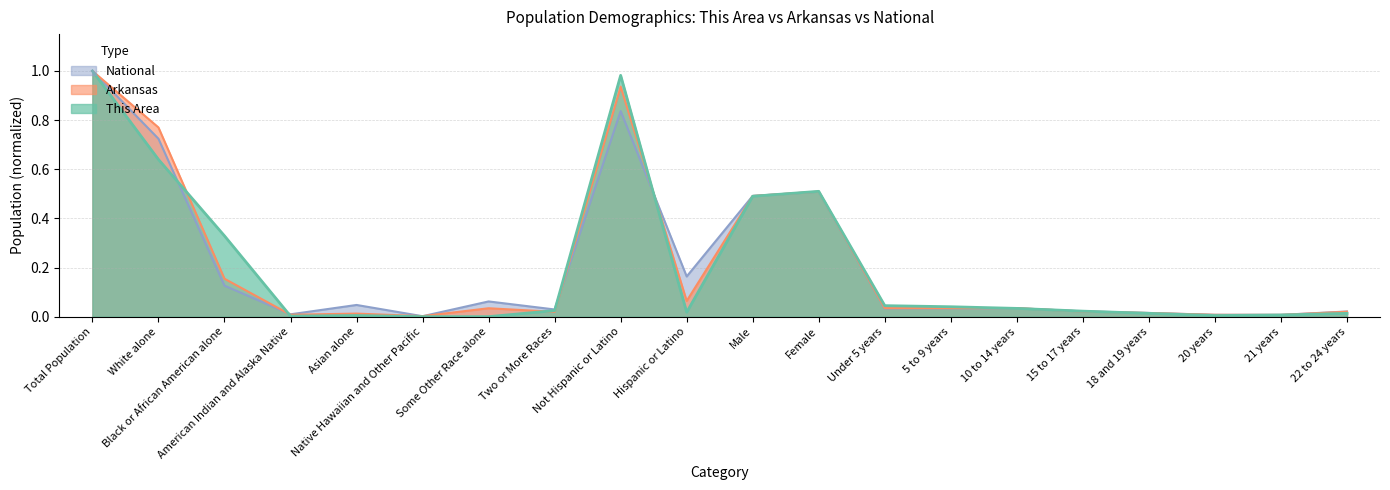

What is the average value of the Arkansas series?

0.2